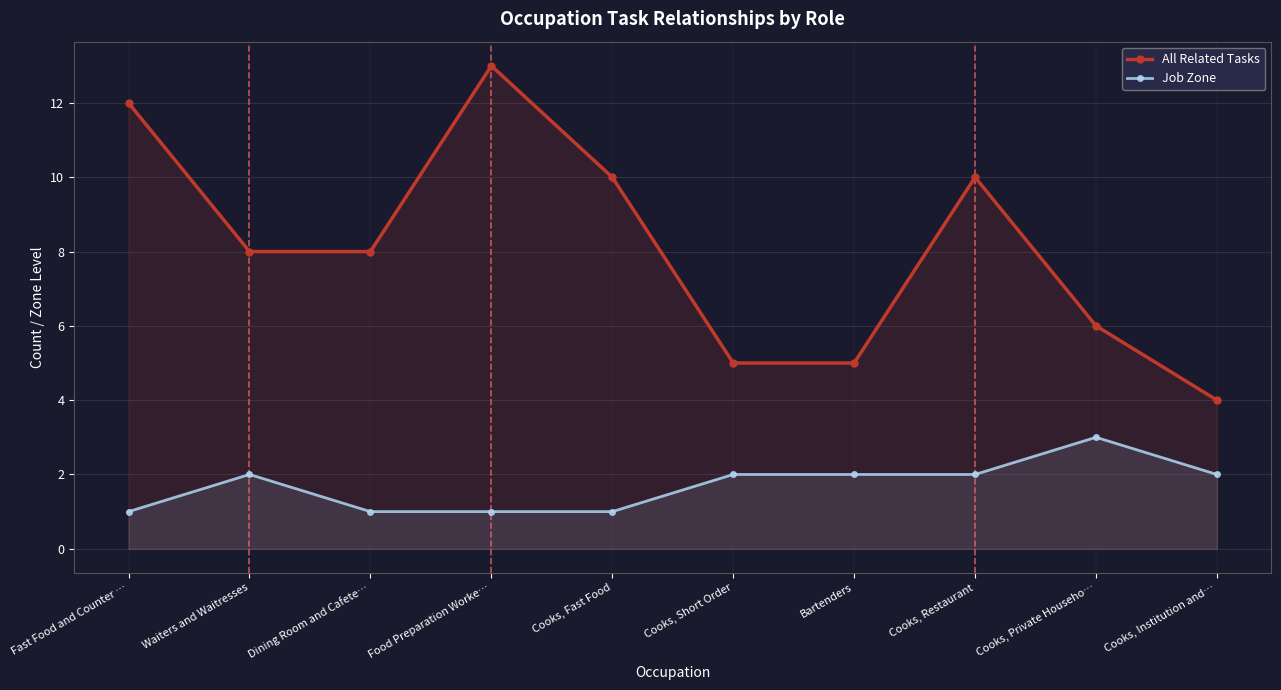

What value does the All Related Tasks series have at Cooks, Fast Food?

10